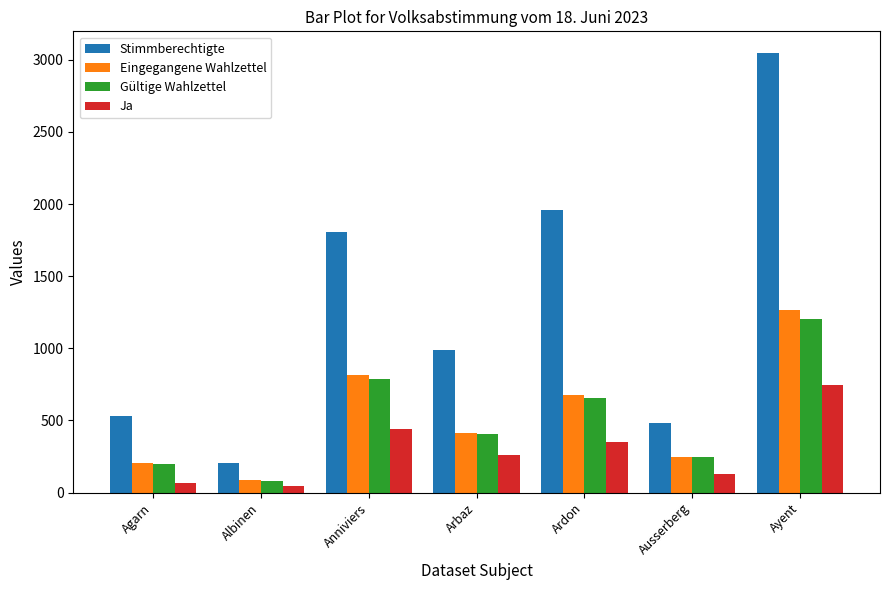

What is the difference between the maximum and minimum values in the Eingegangene Wahlzettel series?

1182